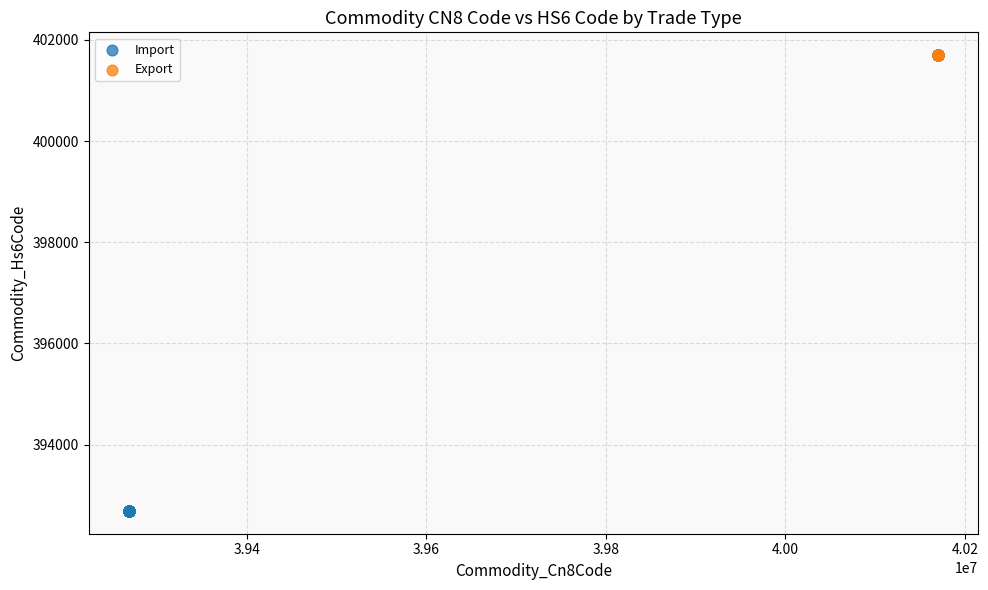

Which series reaches the minimum Y coordinate?

Import